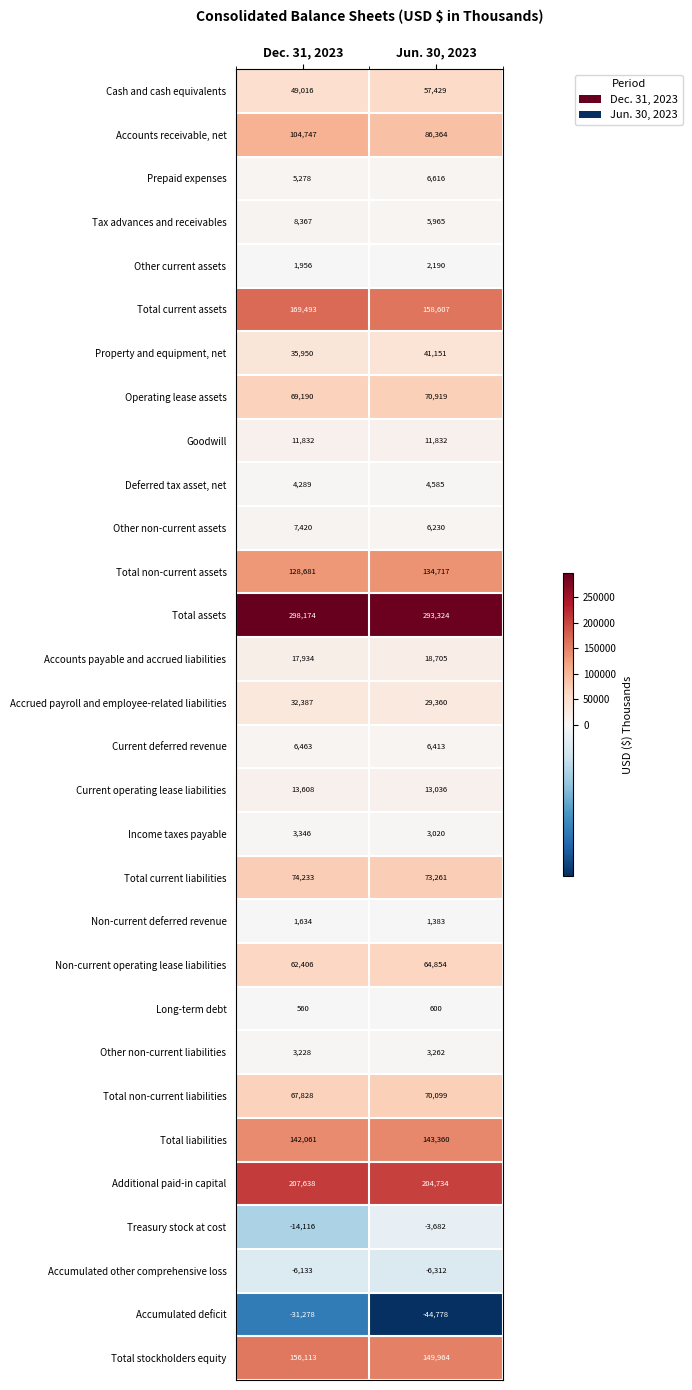

Between Dec. 31, 2023 and Jun. 30, 2023, which series saw the biggest shift?

Accounts receivable, net